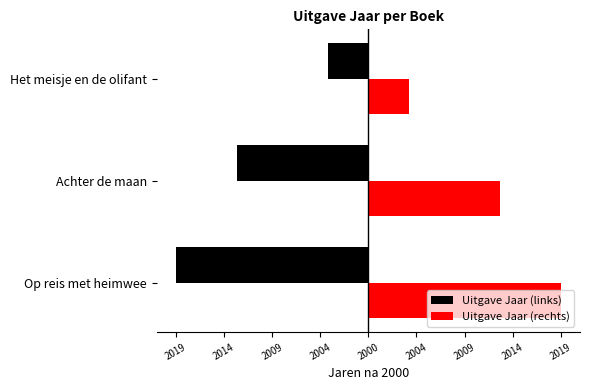

Reading left to right, extract all data points from this chart.

Uitgave Jaar (links): -19	-13	-4
Uitgave Jaar (rechts): 19	13	4